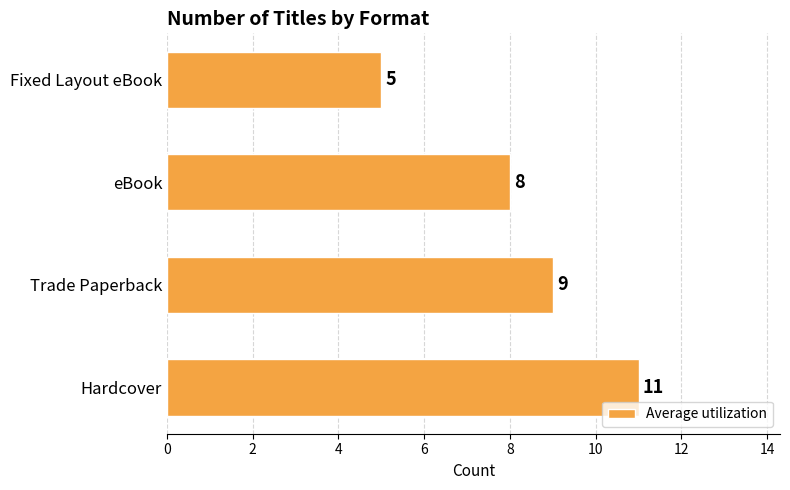

What is the value of the 1st bar from the left?

11